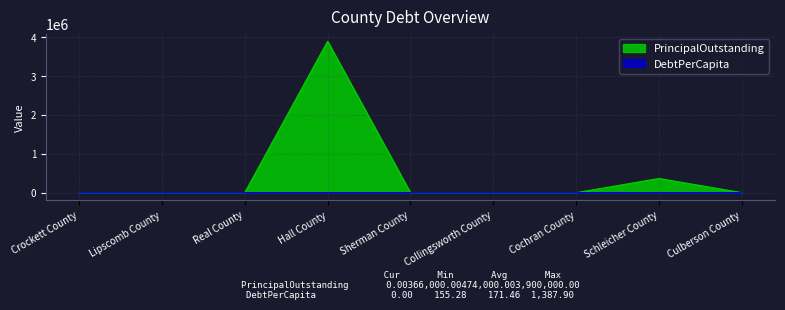

Which category has the lowest value in the PrincipalOutstanding series?

Crockett County